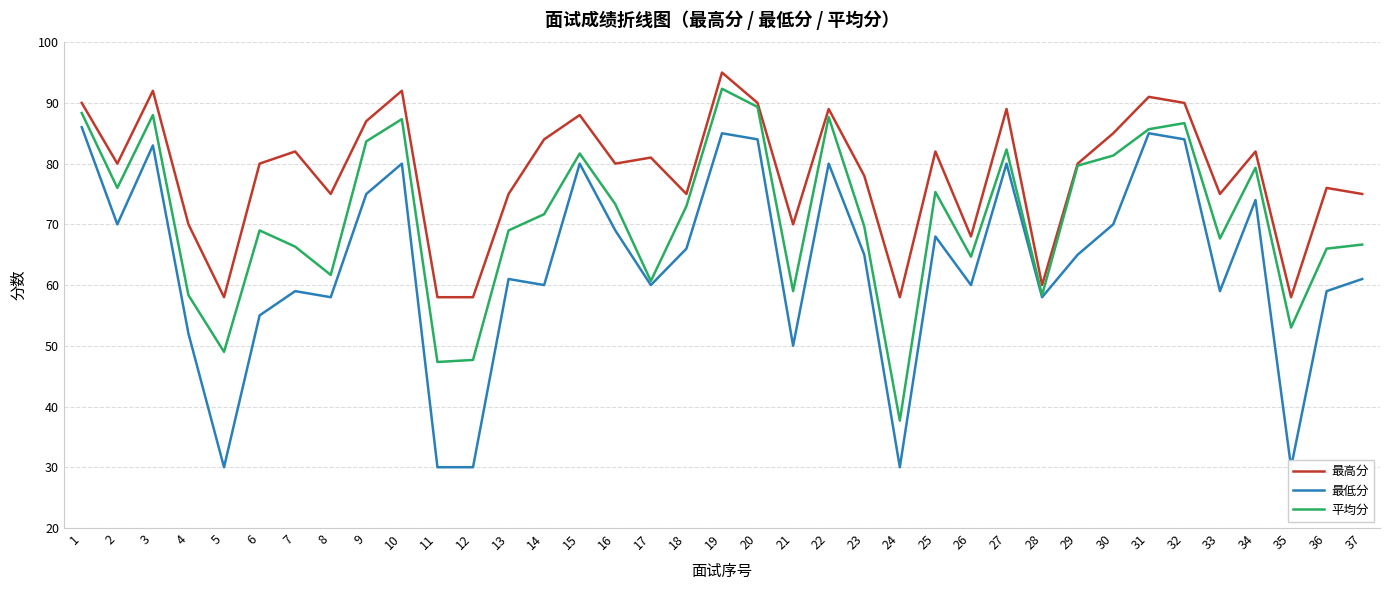

Where is 平均分 nearest to the value 65?

26